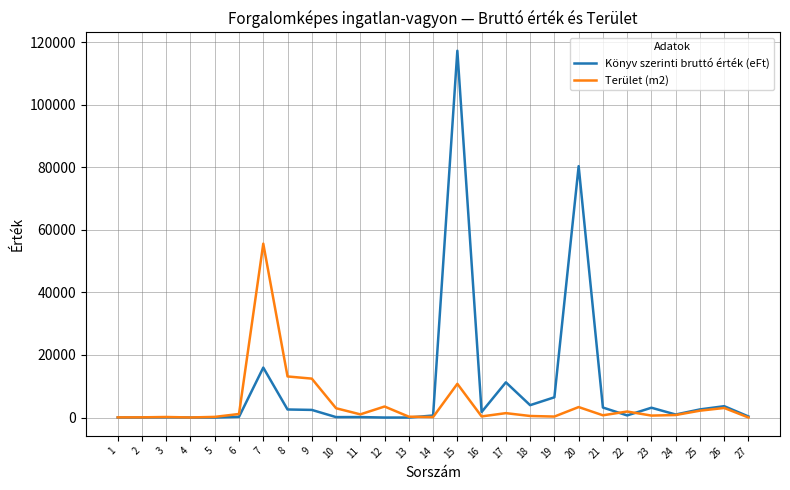

What are all the series names shown in the legend?

Könyv szerinti bruttó érték (eFt), Terület (m2)